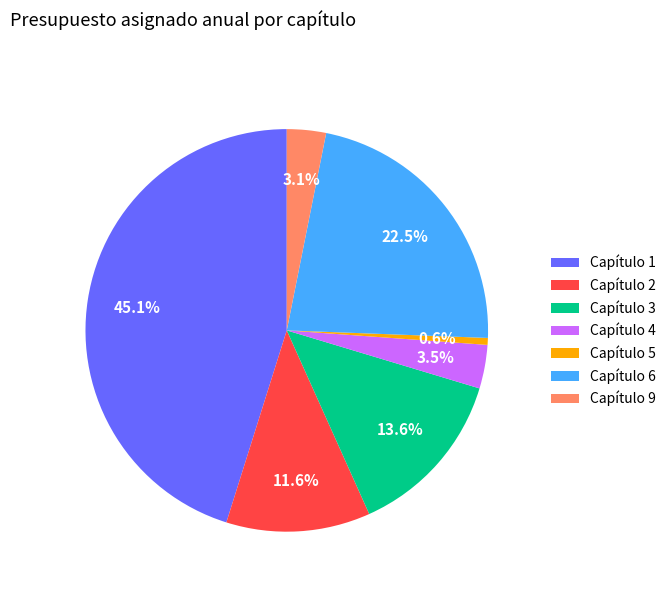

Combined, do Capítulo 5 and Capítulo 4 account for over 50%?

No